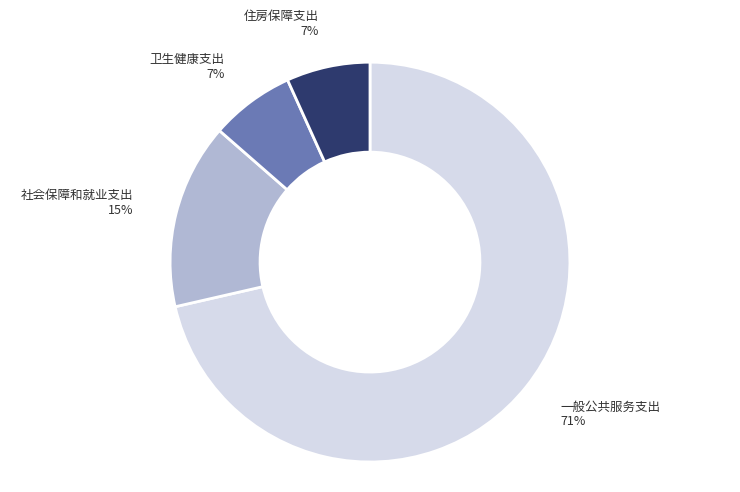

Is it true that 一般公共服务支出 is 71% of the pie?

True